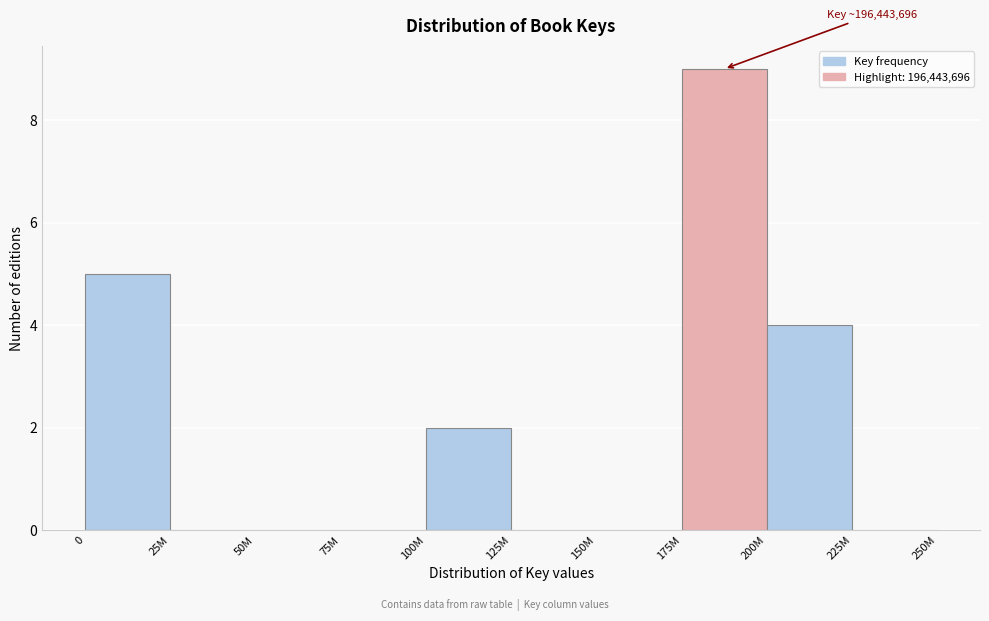

Reading right to left, transcribe all the data shown in this chart.

225M=0	200M=4	175M=9	150M=0	125M=0	100M=2	75M=0	50M=0	25M=0	0=5